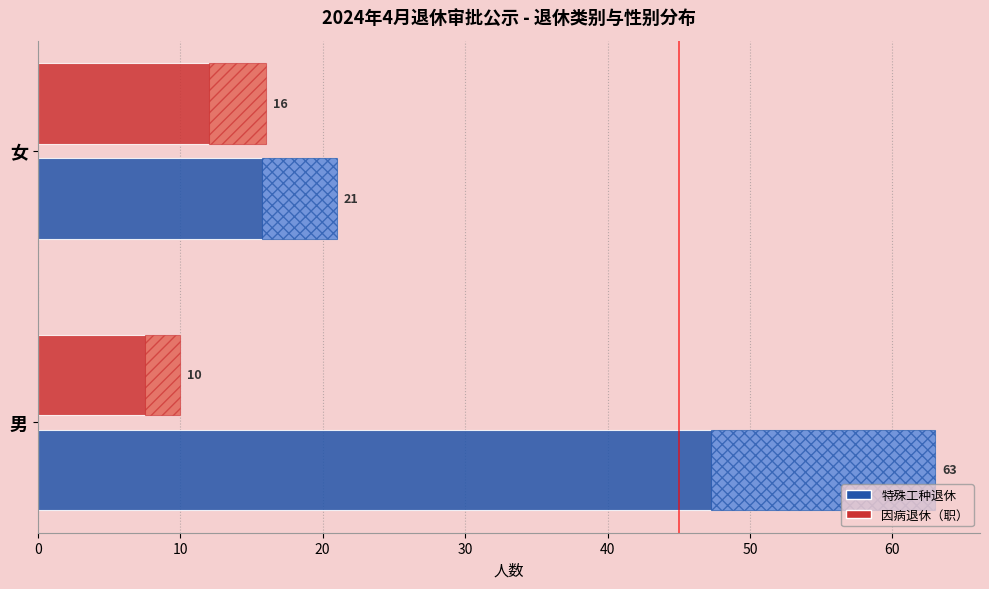

The 特殊工种退休 series shows 21 at 女. True or false?

True